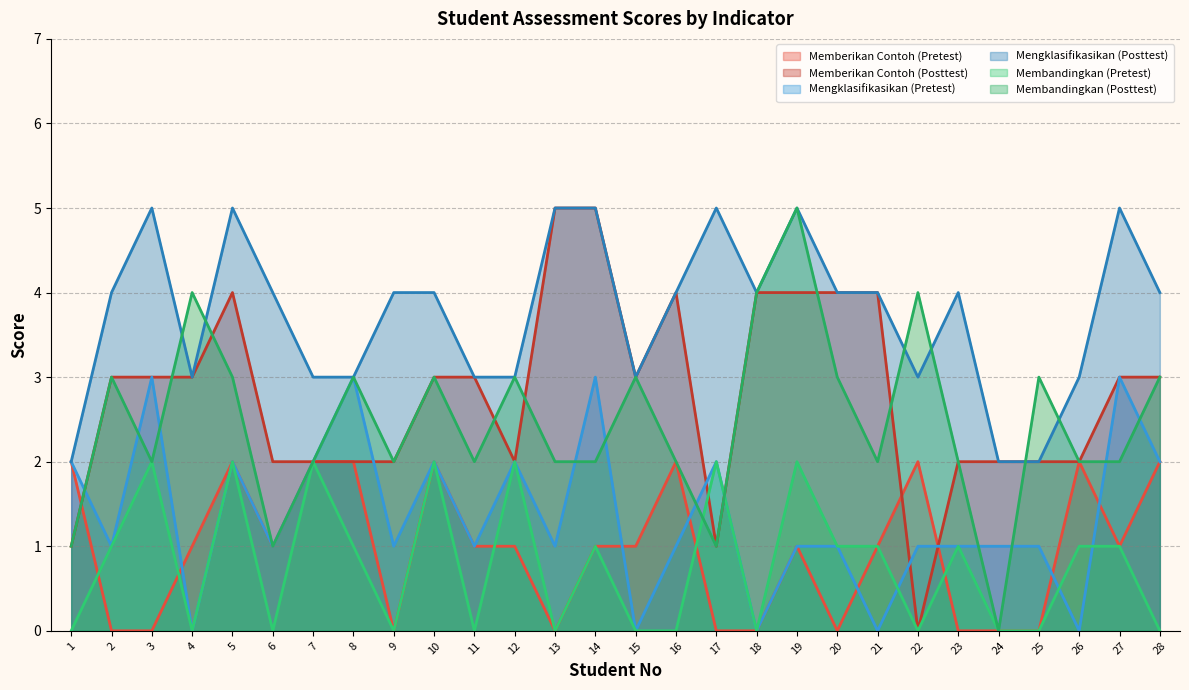

What is the difference between the maximum and minimum values in the Membandingkan (Posttest) series?

5